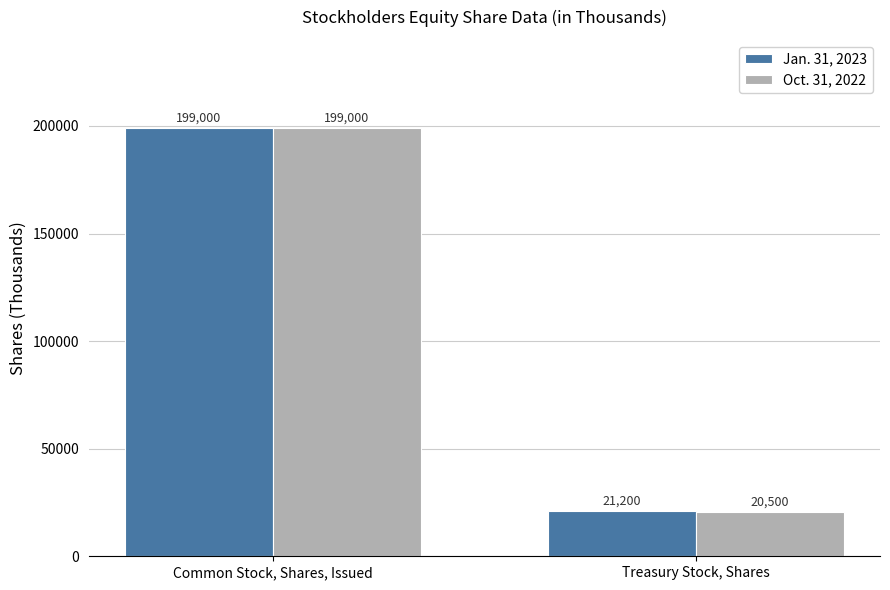

How many bars are there in total?

4